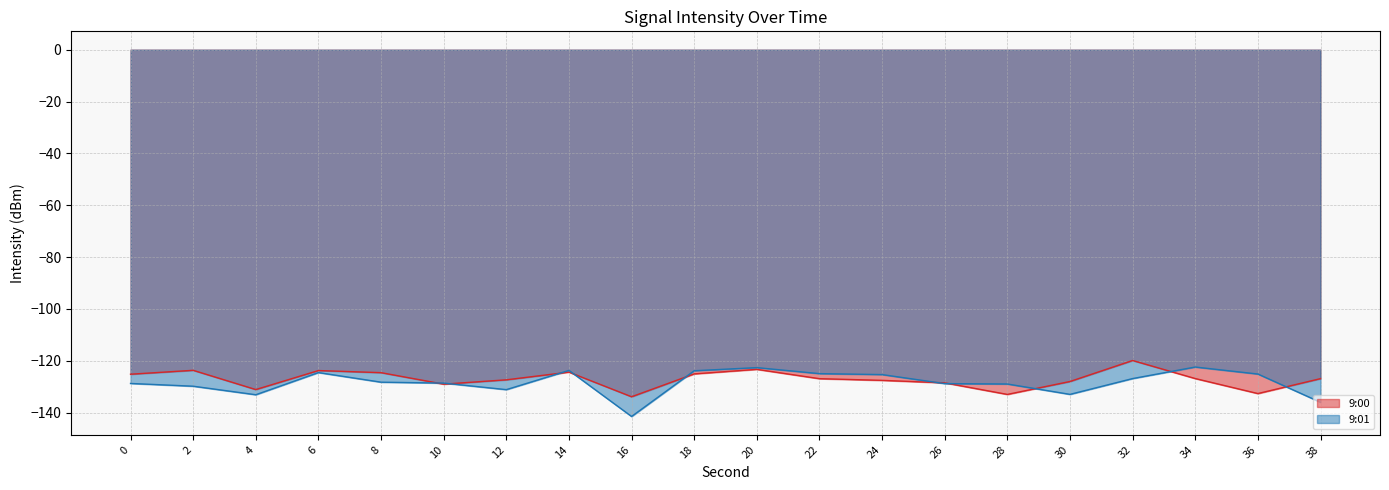

At how many categories does at least one series exceed -135?

20